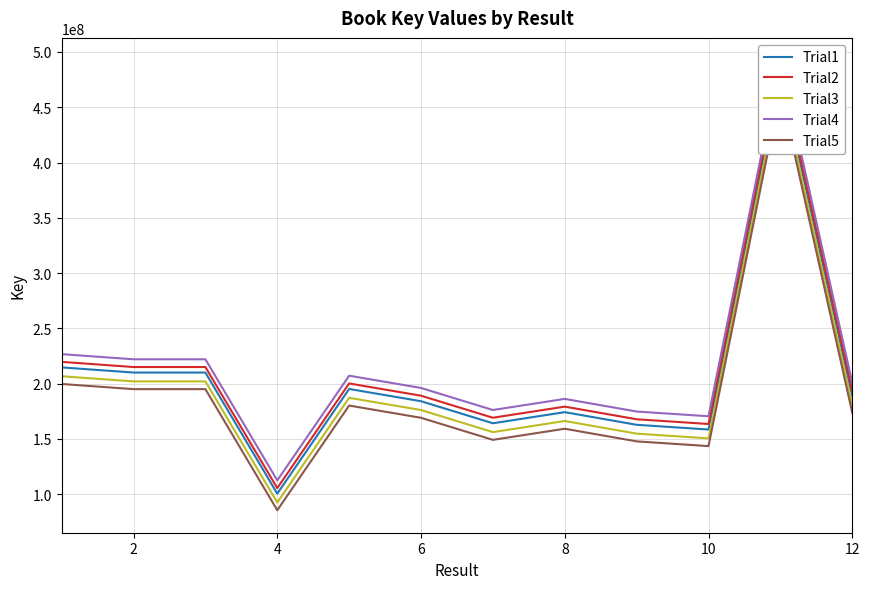

Which series changed the most between 6 and 8?

Trial1